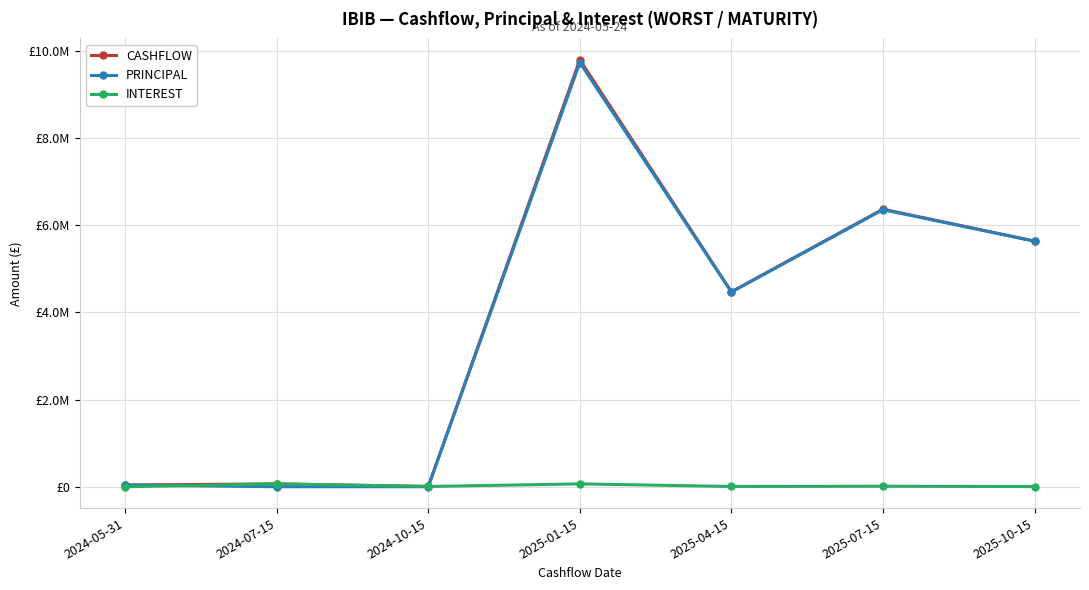

True or false: CASHFLOW and PRINCIPAL intersect in this chart.

False